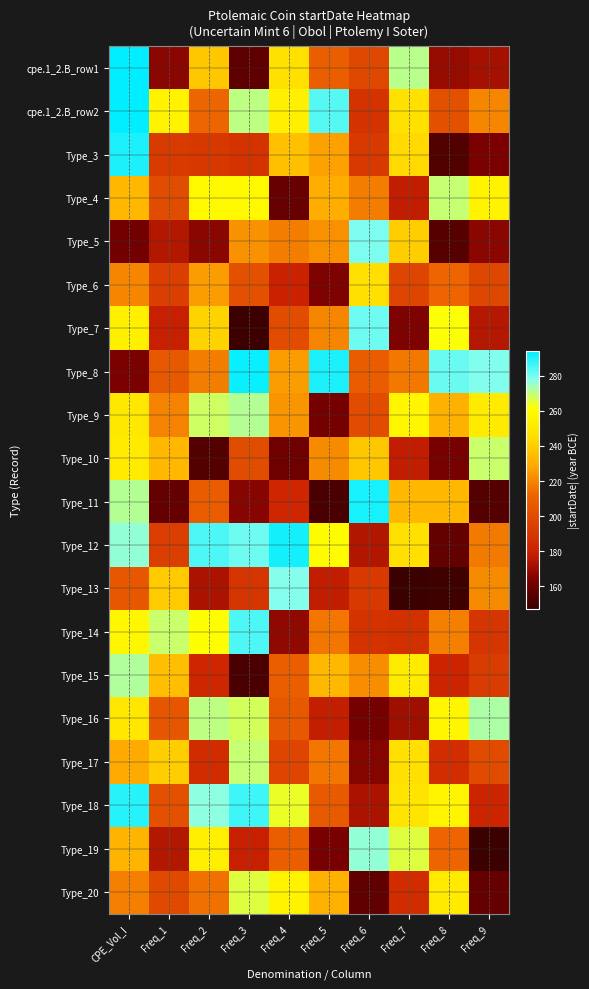

At which category is the sum across all series the highest?

CPE_Vol_I